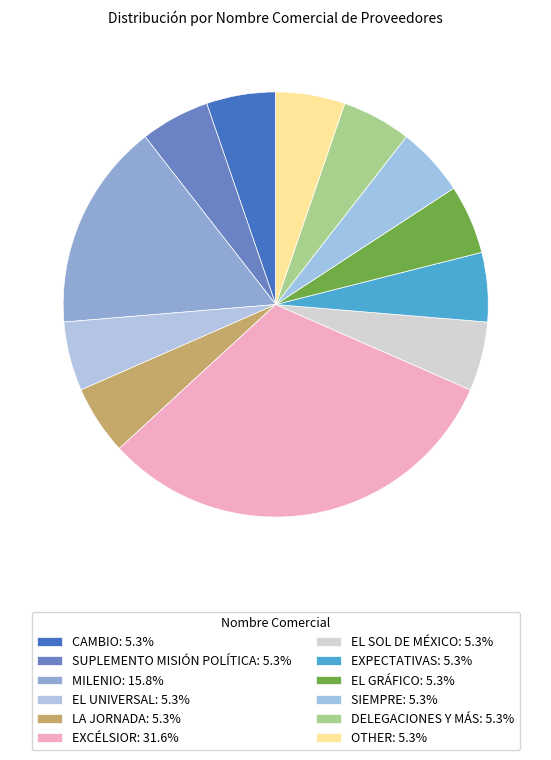

The SIEMPRE slice represents 5% of the pie. True or false?

True